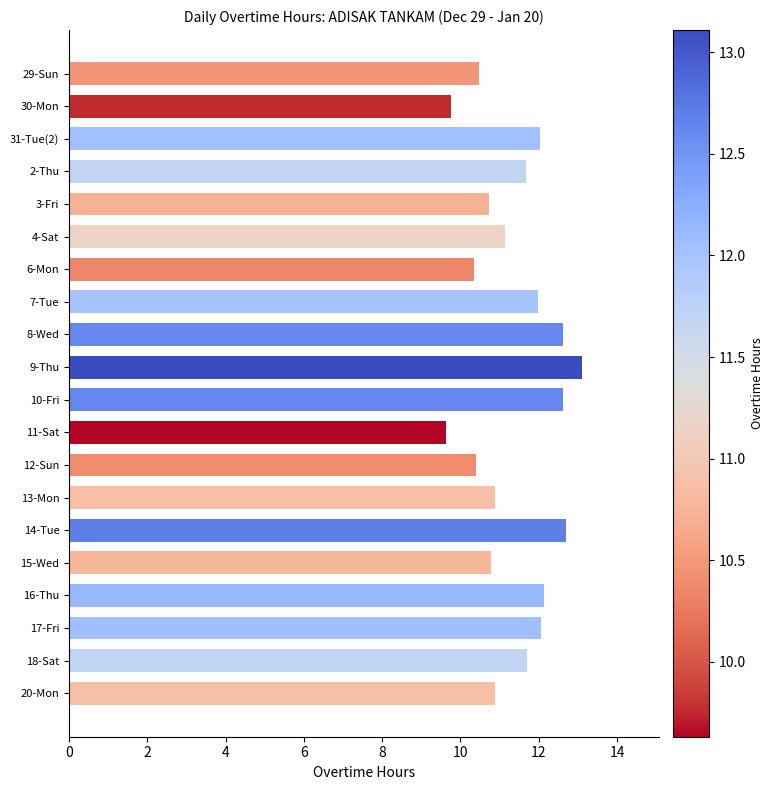

What is the value of the 13th bar from the top?

10.4